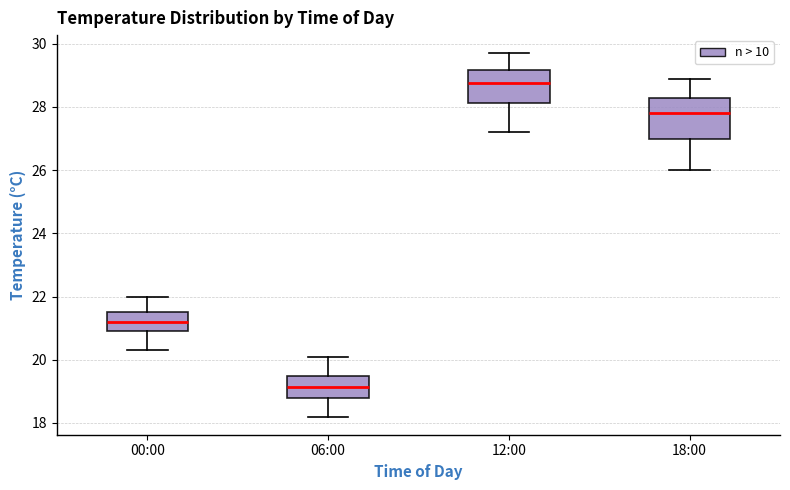

Reading left to right, read every box against the y-axis: the position of its median line, the range the box covers, and the ends of its whiskers. The values are not printed on the chart, so give them approximately, as read against the axis.

00:00: median 21.2, box 21.0 to 21.6, whiskers 20.4 to 22.0
06:00: median 19.2, box 18.8 to 19.4, whiskers 18.2 to 20.2
12:00: median 28.8, box 28.2 to 29.2, whiskers 27.2 to 29.8
18:00: median 27.8, box 27.0 to 28.4, whiskers 26.0 to 29.0